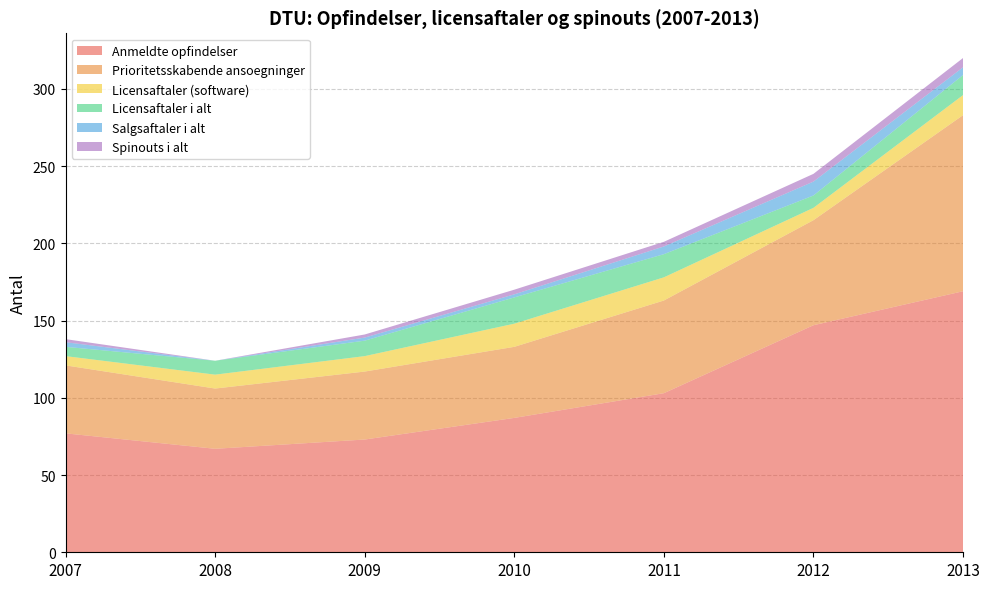

Reading left to right, transcribe all the data shown in this chart.

Anmeldte opfindelser: 77	67	73	87	103	147	169
Prioritetsskabende ansoegninger: 44	39	44	46	60	68	114
Licensaftaler (software): 6	9	10	15	15	8	13
Licensaftaler i alt: 6	9	10	17	15	8	13
Salgsaftaler i alt: 3	0	2	2	5	9	5
Spinouts i alt: 2	0	2	3	3	5	6